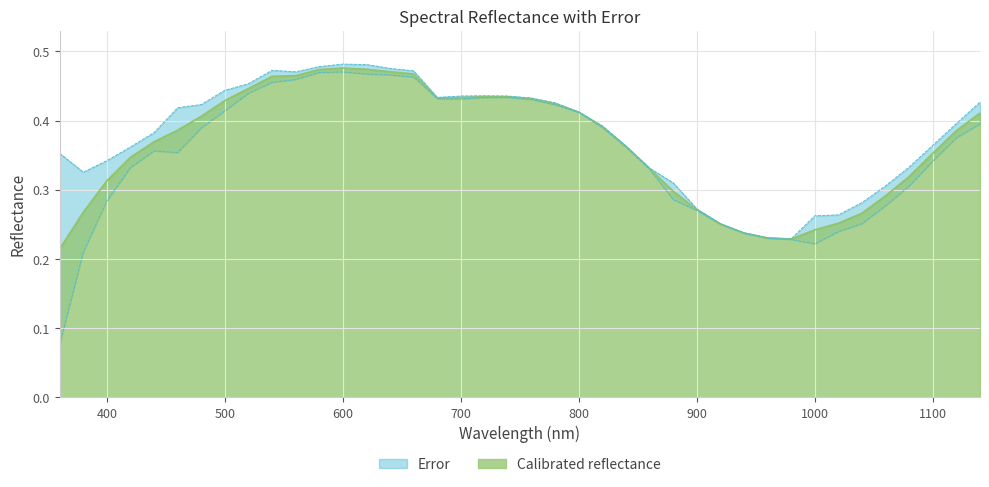

True or false: the data shows 0.5 at 560.0.

True